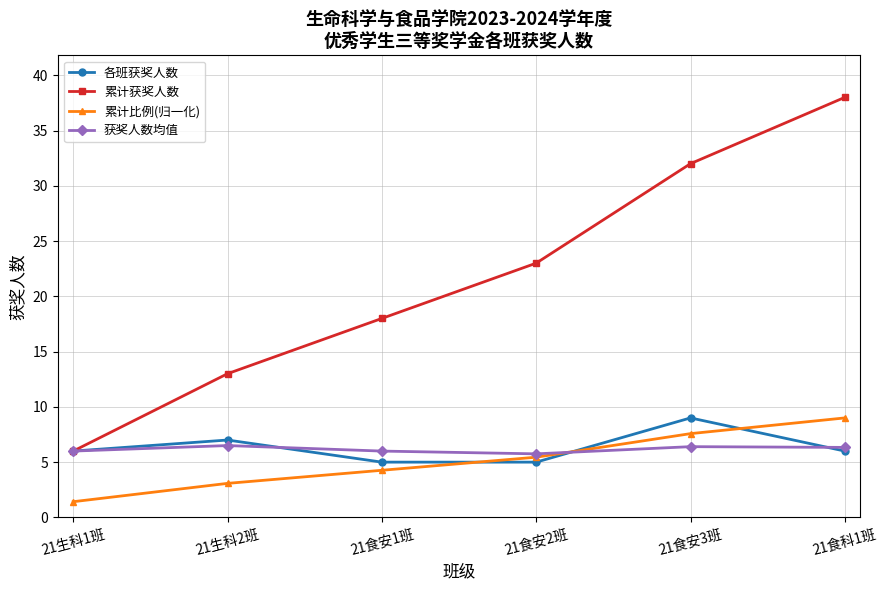

At how many categories does at least one series exceed 29?

2